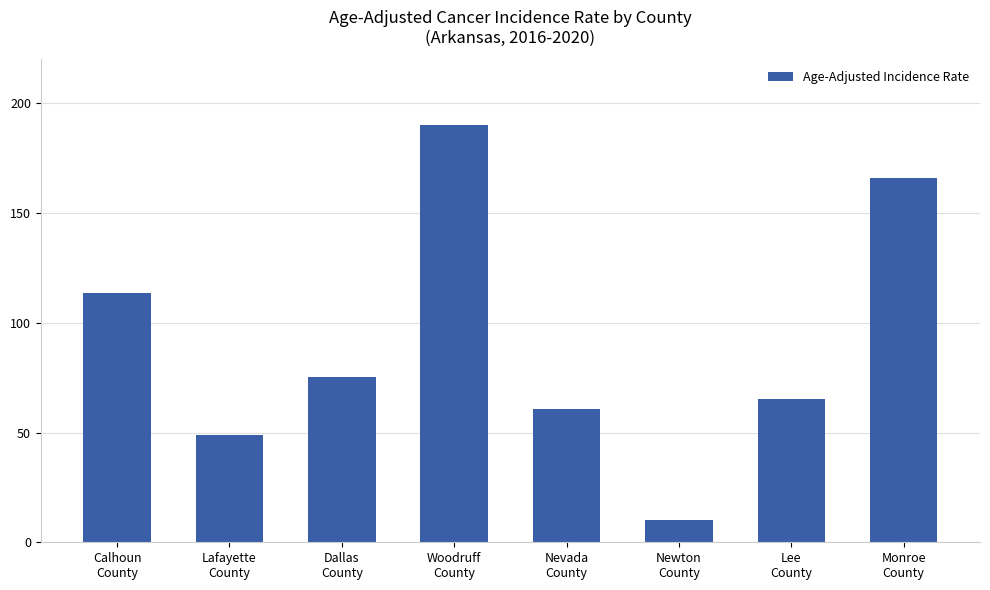

Reading left to right, extract all data points from this chart.

113.3	49.0	75.3	190.0	60.5	10.0	65.1	166.0